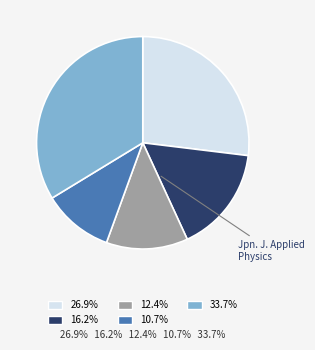

Count the number of slices in the pie.

5